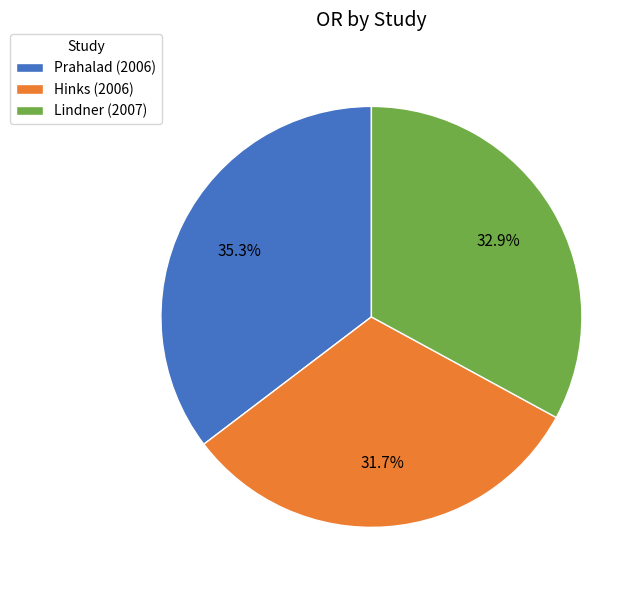

Which slice is the smallest?

Hinks (2006)